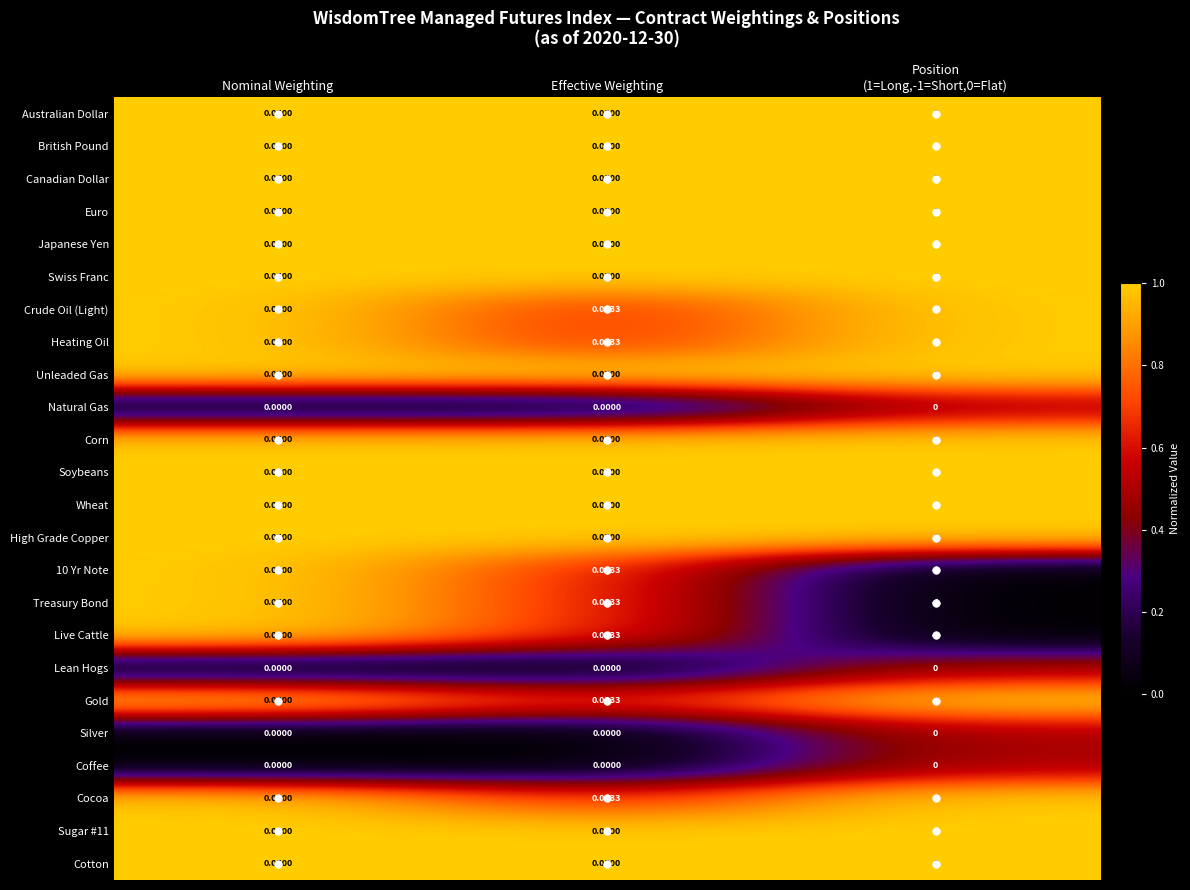

At which label is 10 Yr Note closest to 0?

Effective Weighting